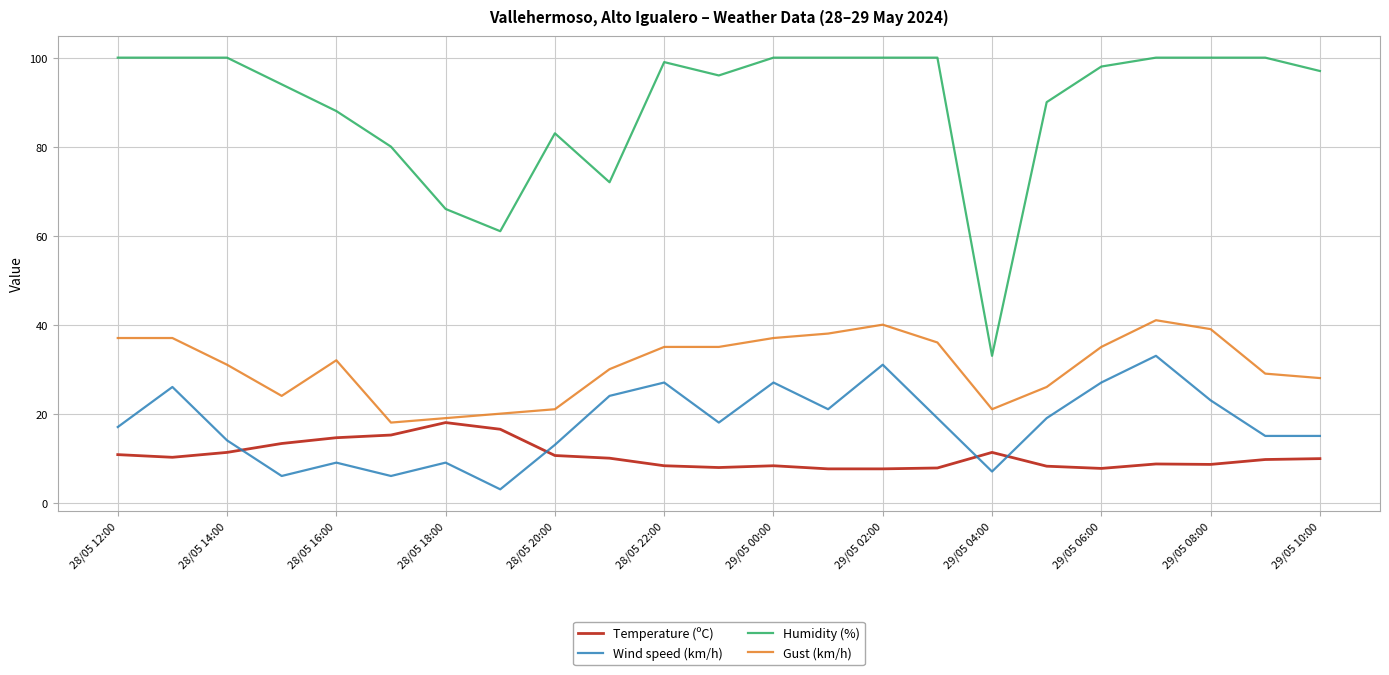

Rank the series by their maximum value, from highest to lowest.

Humidity (%), Gust (km/h), Wind speed (km/h), Temperature (ºC)